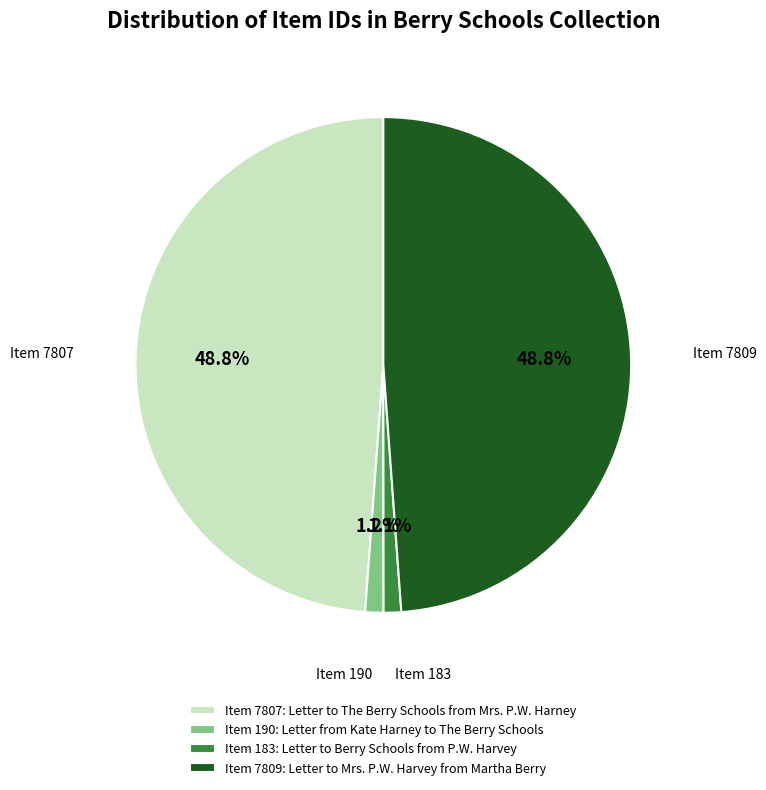

Is Item 190: Letter from Kate Harney to The Berry Schools the majority of the pie?

No